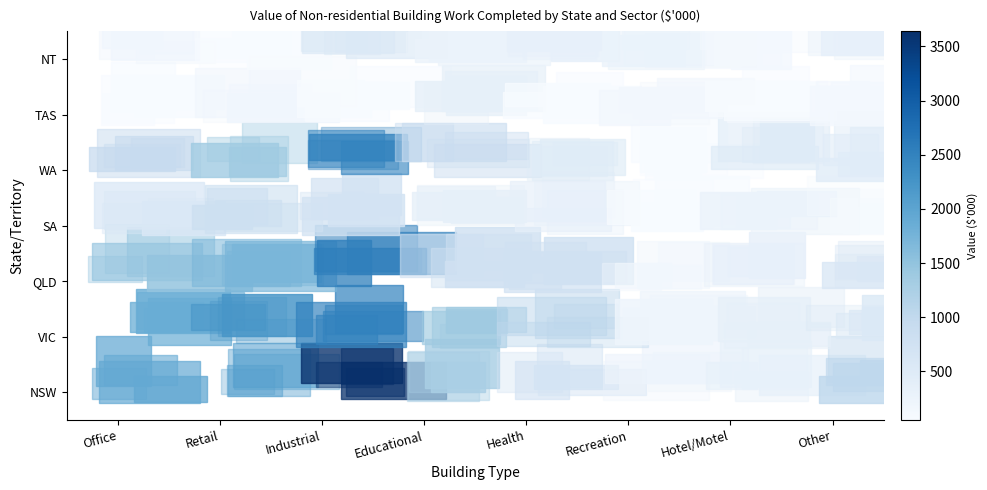

How many series are shown in this chart?

7